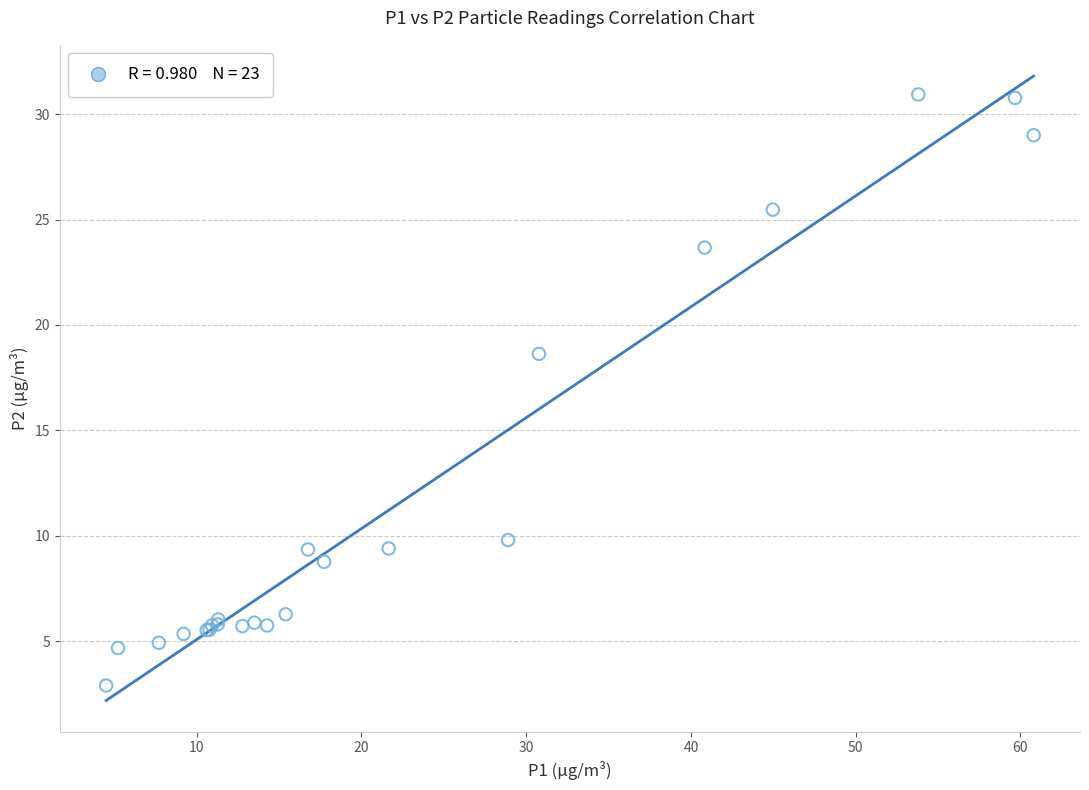

What Y value in the scatter plot is closest to 16?

18.6